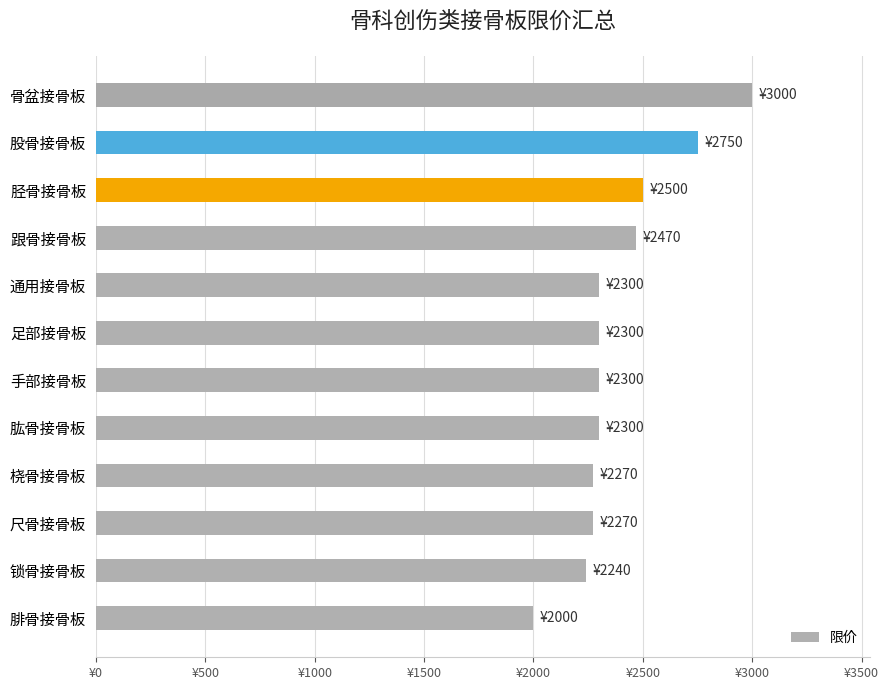

Count the number of categories in the chart.

12